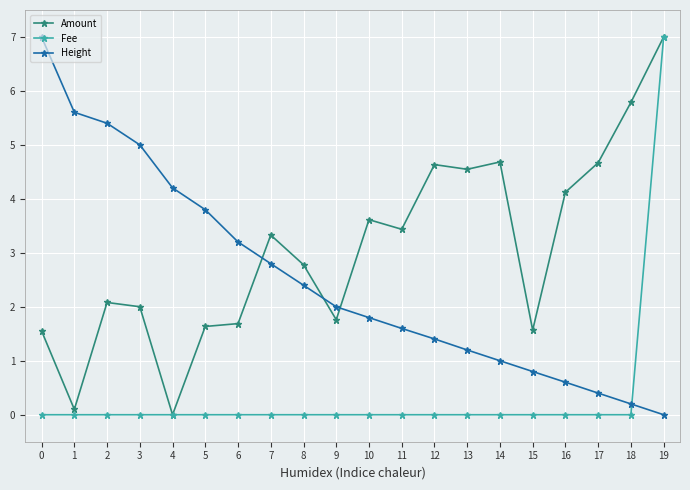

List the series in order of their overall mean, lowest first.

Fee, Height, Amount